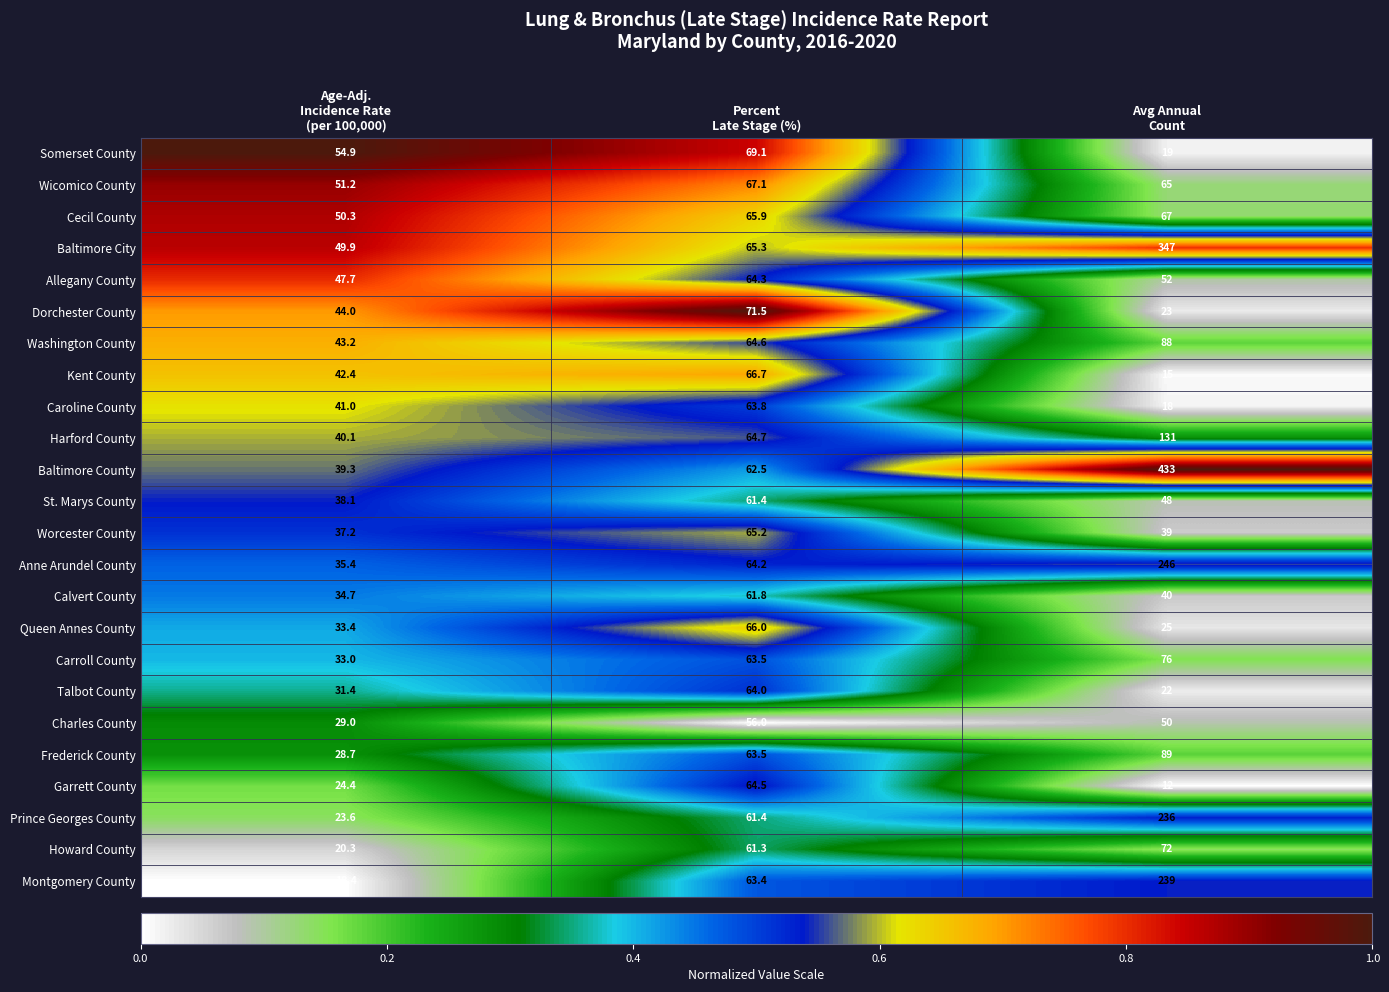

Which series has the largest total across all categories?

Baltimore County